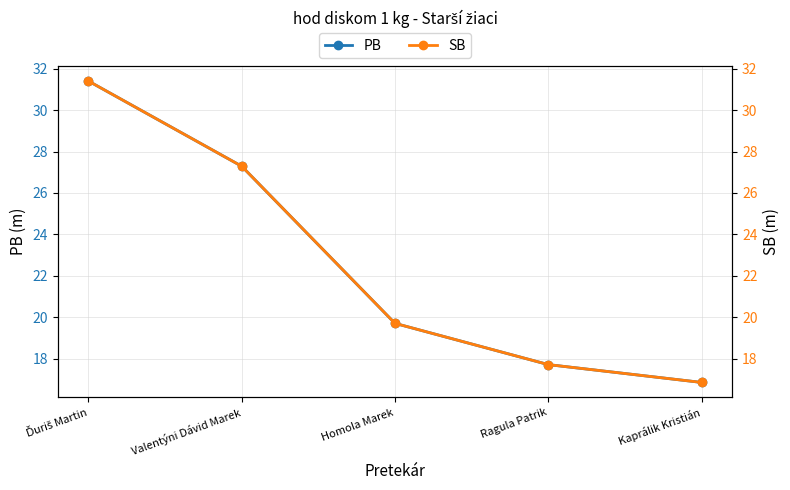

What is the maximum value shown in the chart?

31.4